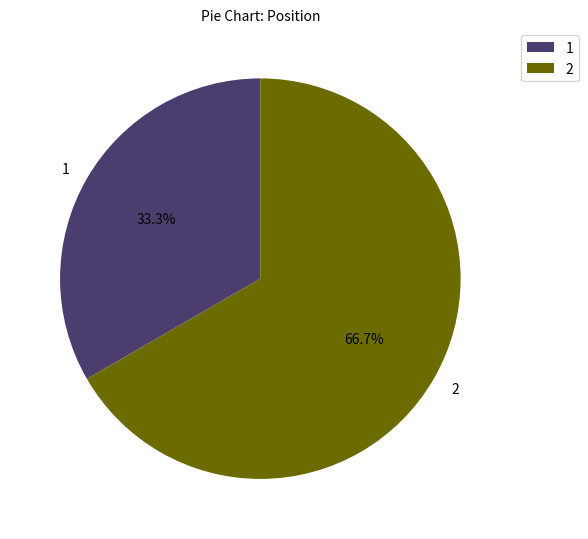

Count the number of slices in the pie.

2